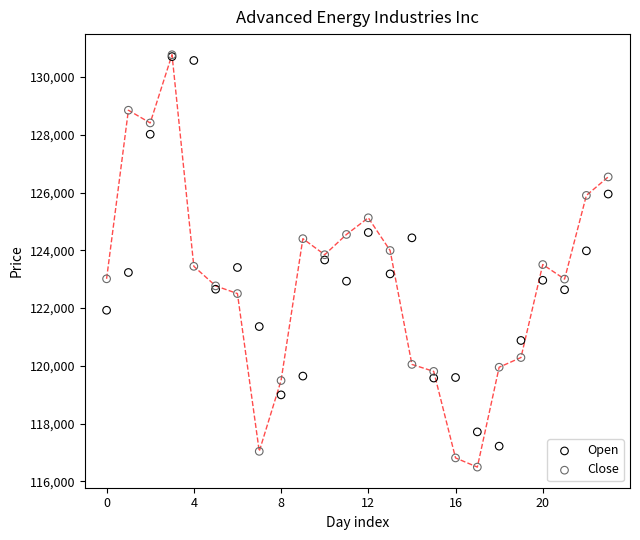

Which series has the largest Y range (max minus min)?

Close